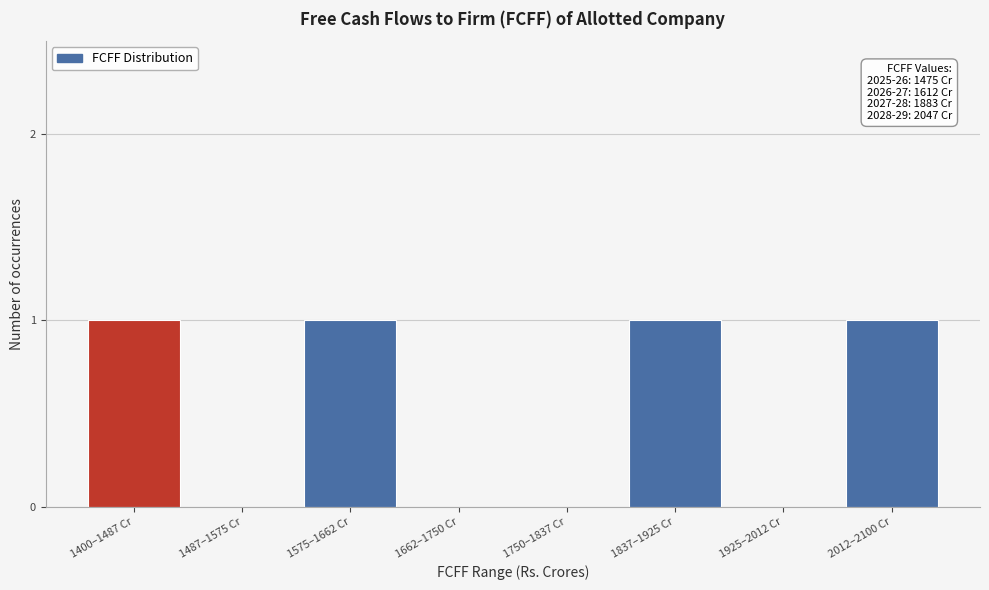

Reading left to right, list all the values displayed in this chart.

1400–1487 Cr=1	1487–1575 Cr=0	1575–1662 Cr=1	1662–1750 Cr=0	1750–1837 Cr=0	1837–1925 Cr=1	1925–2012 Cr=0	2012–2100 Cr=1